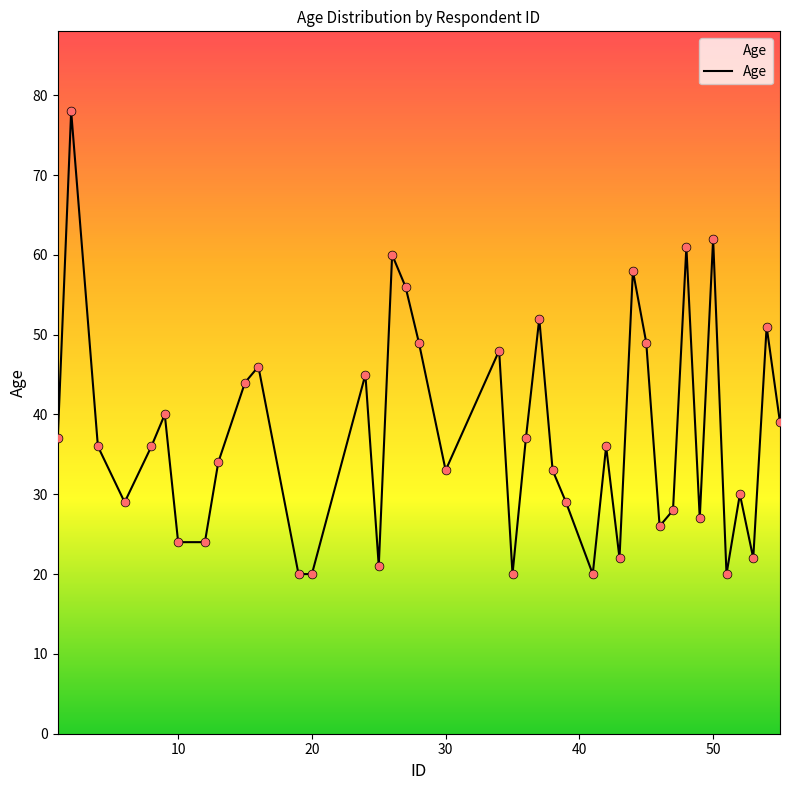

What is the greatest value displayed?

78